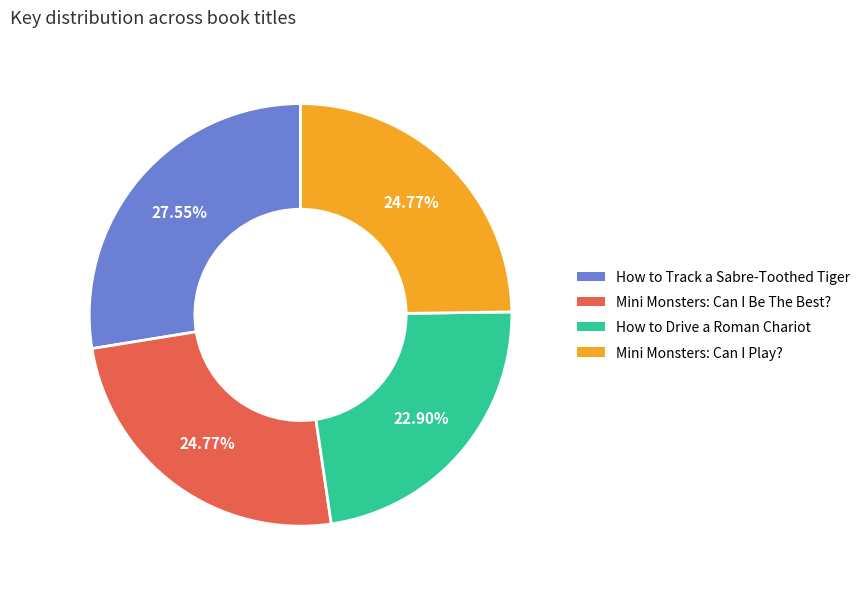

Which has a higher value, Mini Monsters: Can I Play? or How to Drive a Roman Chariot?

Mini Monsters: Can I Play?